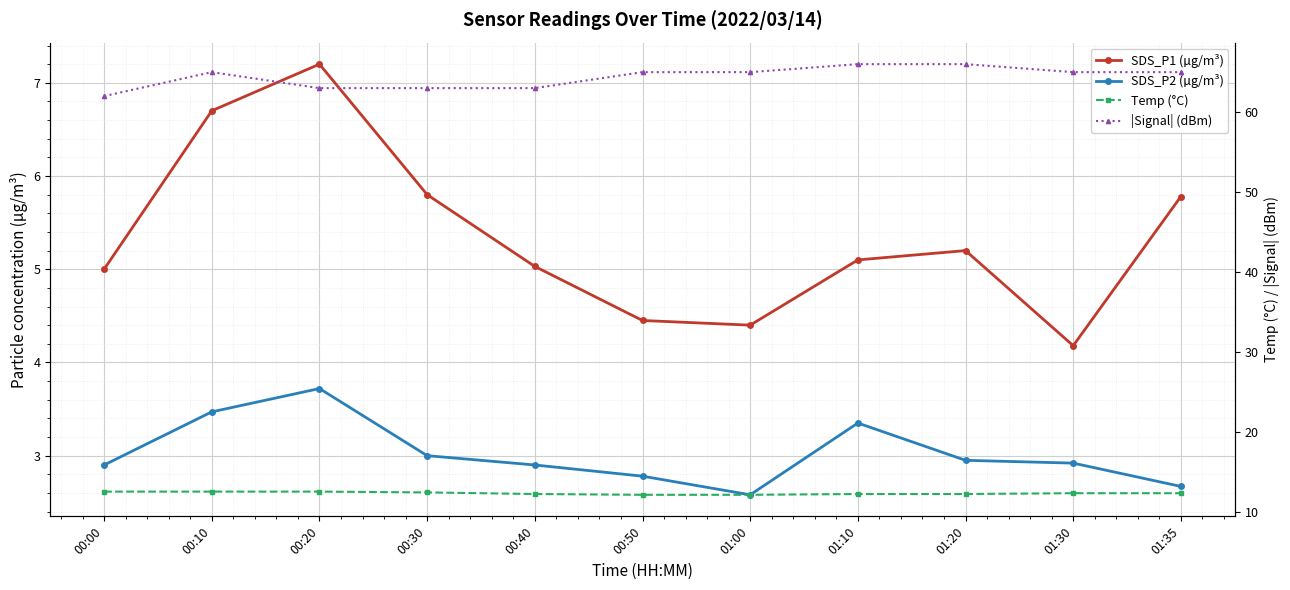

Reading left to right, list all the values displayed in this chart.

SDS_P1 (µg/m³): 5.0	6.7	7.2	5.8	5.0	4.5	4.4	5.1	5.2	4.2	5.8
SDS_P2 (µg/m³): 2.9	3.5	3.7	3.0	2.9	2.8	2.6	3.4	3.0	2.9	2.7
Temp (°C): 12.5	12.5	12.5	12.4	12.2	12.1	12.1	12.2	12.2	12.3	12.3
|Signal| (dBm): 62.0	65.0	63.0	63.0	63.0	65.0	65.0	66.0	66.0	65.0	65.0